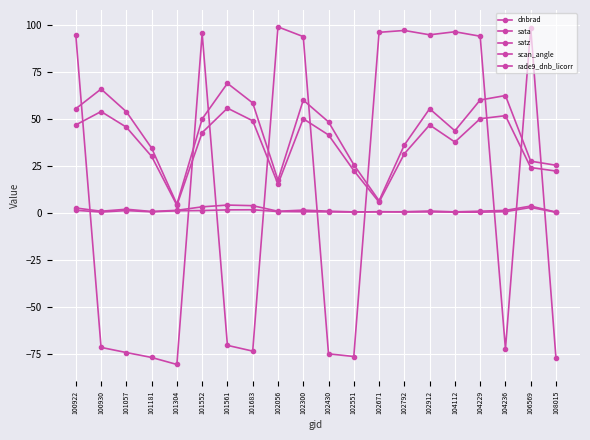

How many data points does each series have?

20